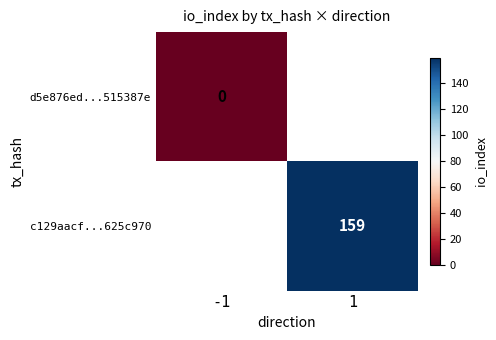

True or false: c129aacf...625c970 has a value of 96 at 1.

False